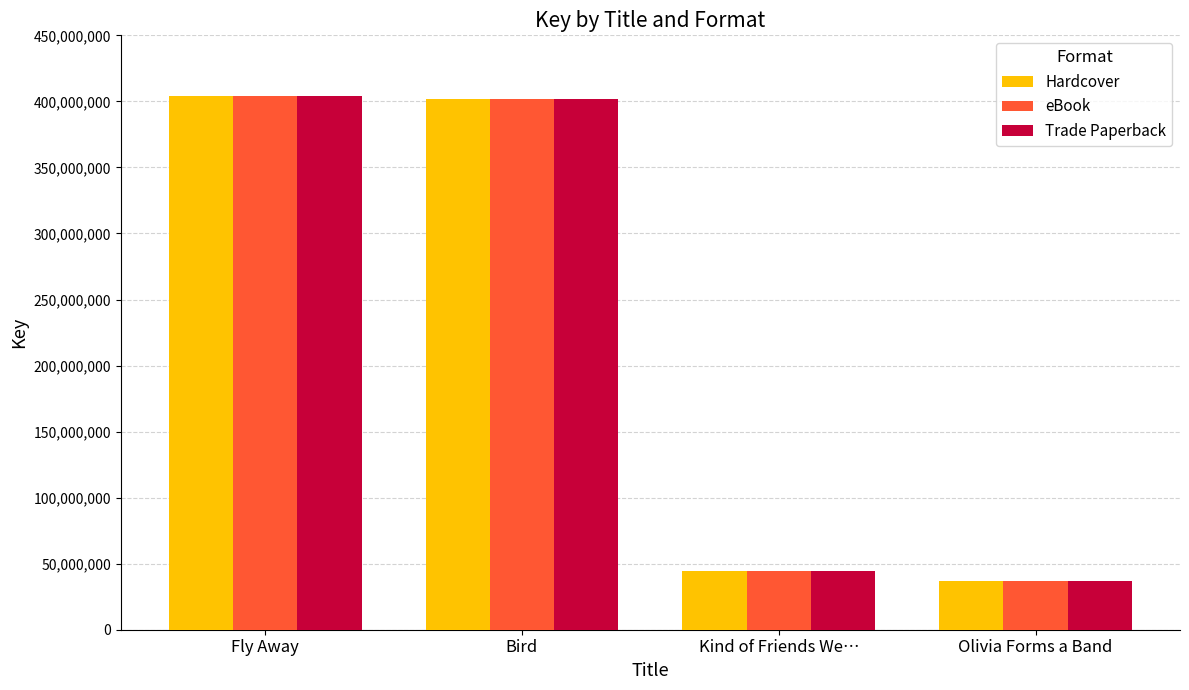

What is the sum of all Hardcover values?

887044998